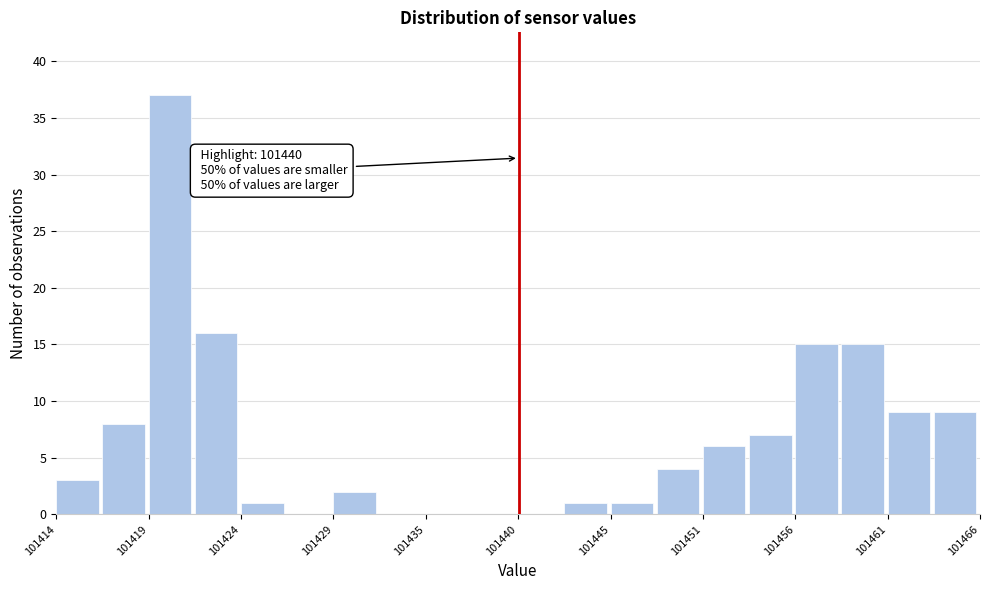

Around what value on the x-axis is the tallest bar? Give the approximate position of its centre, as read against the axis.

101420